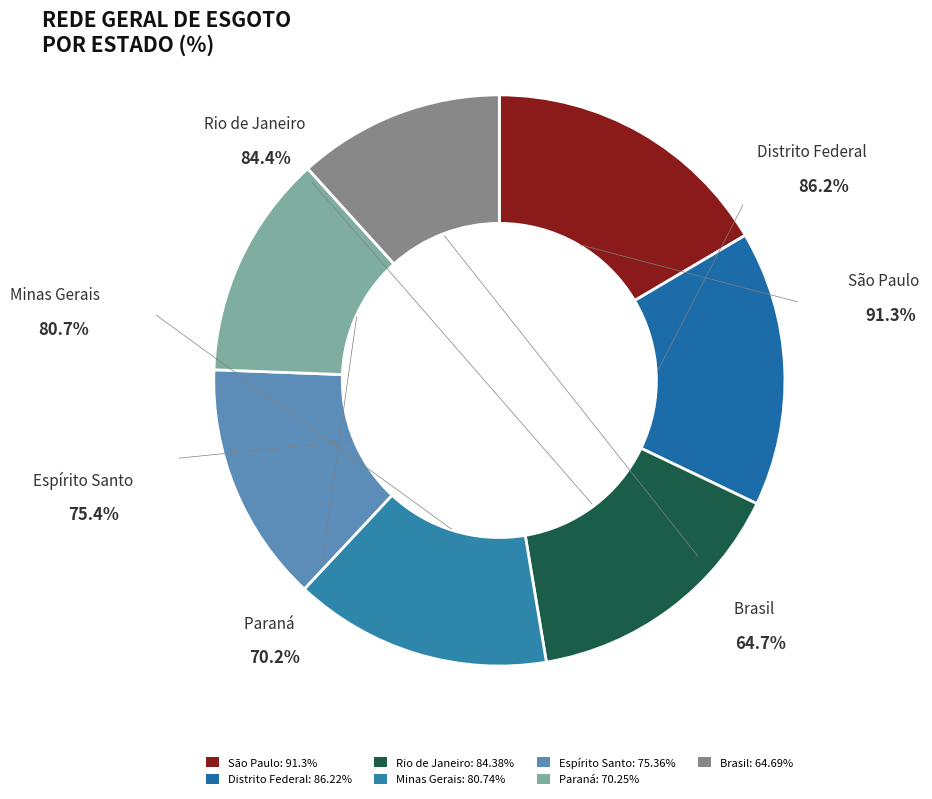

Combined, what portion of the pie is Distrito Federal and Paraná?

28.3%